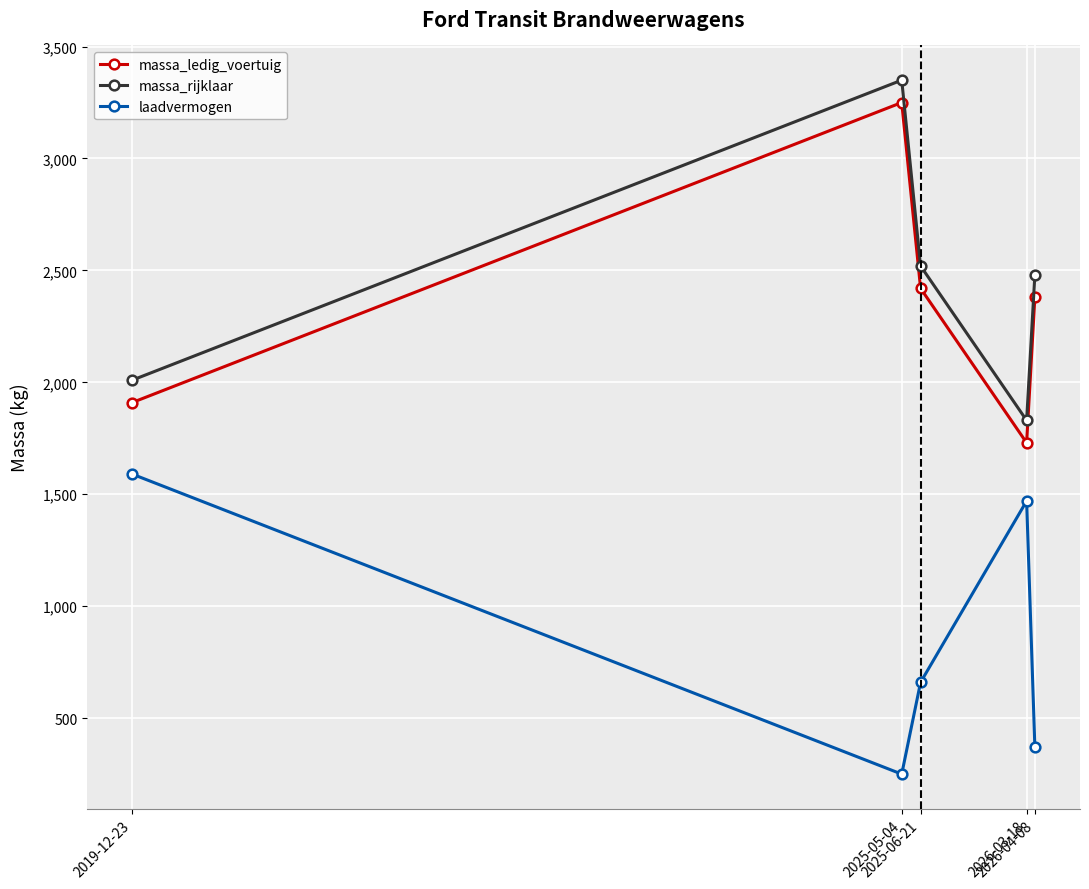

At how many categories does at least one series exceed 1408?

5